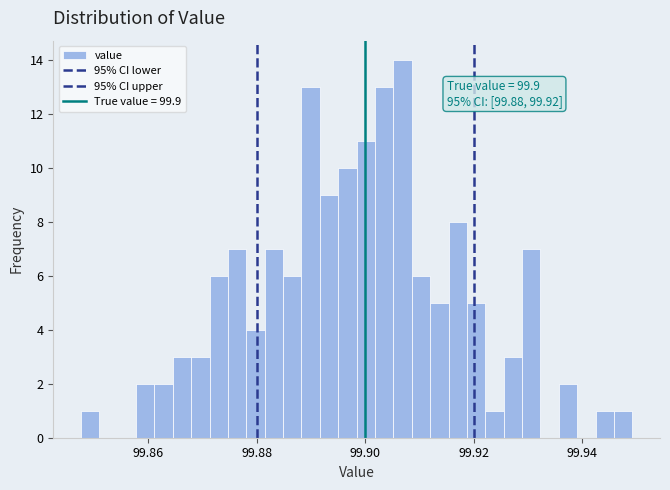

Around what value on the x-axis is the tallest bar? Give the approximate position of its centre, as read against the axis.

99.906